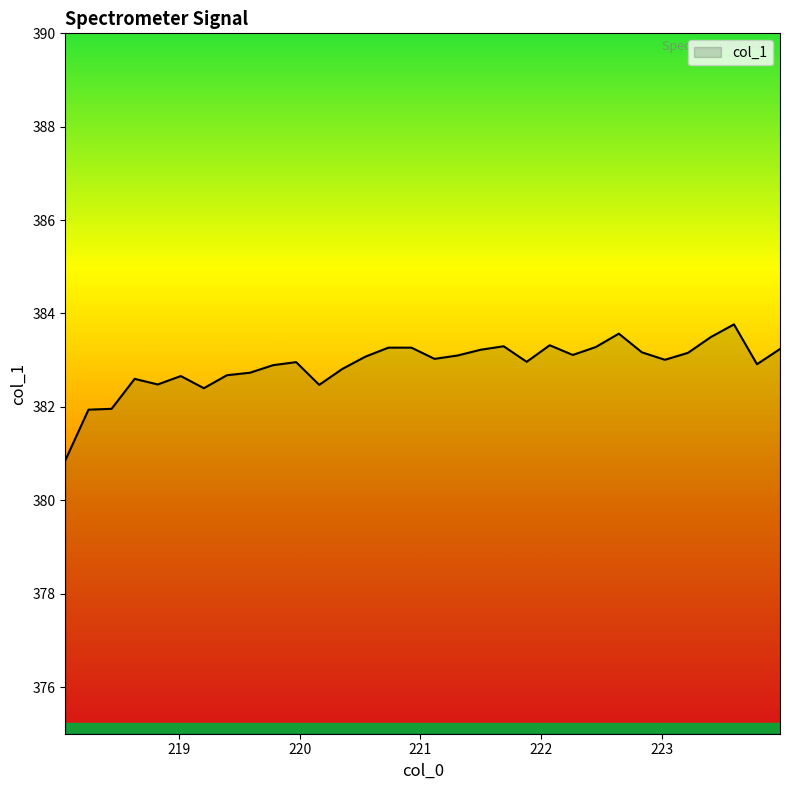

What is the difference between the maximum and minimum values?

2.9